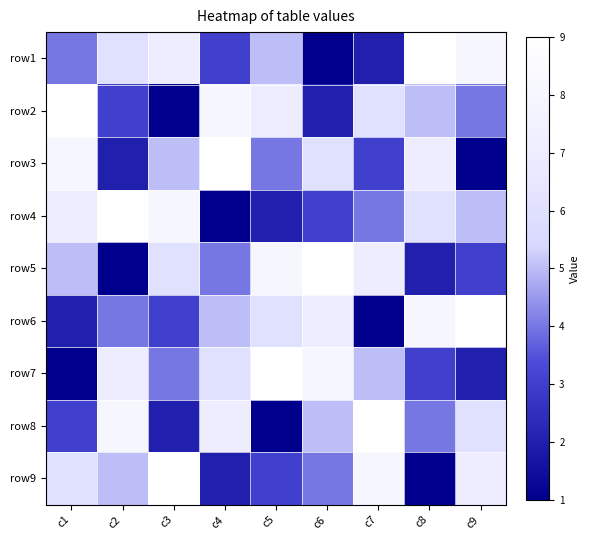

Which has a higher value, c3 or c5?

c3